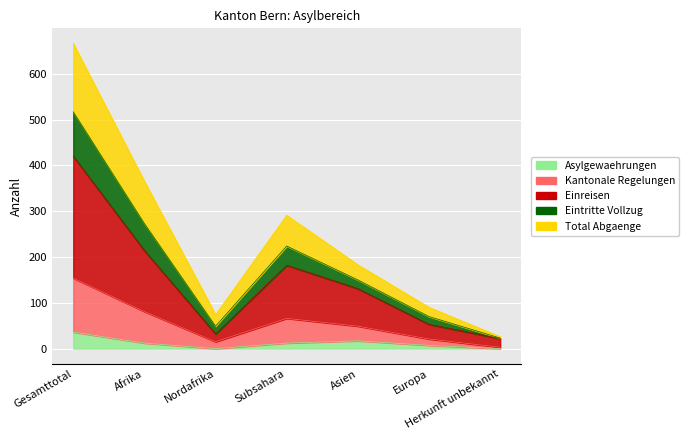

The Total Abgaenge series shows 67 at Asien. True or false?

False